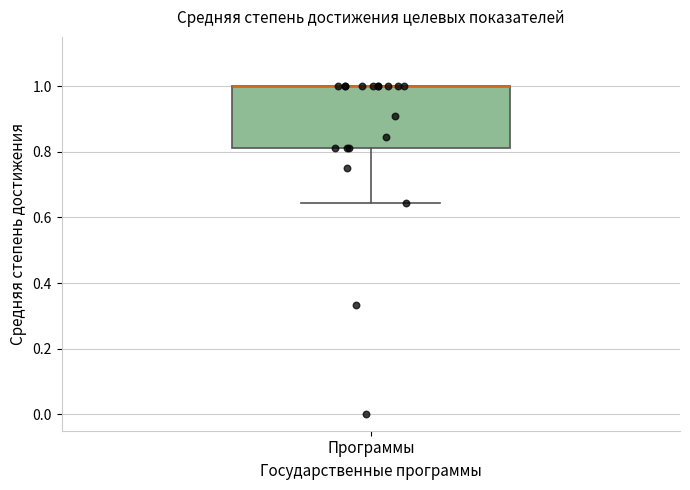

Where is the upper edge of the box for Программы on the y-axis? The values are not printed on the chart, so give them approximately, as read against the axis.

1.00